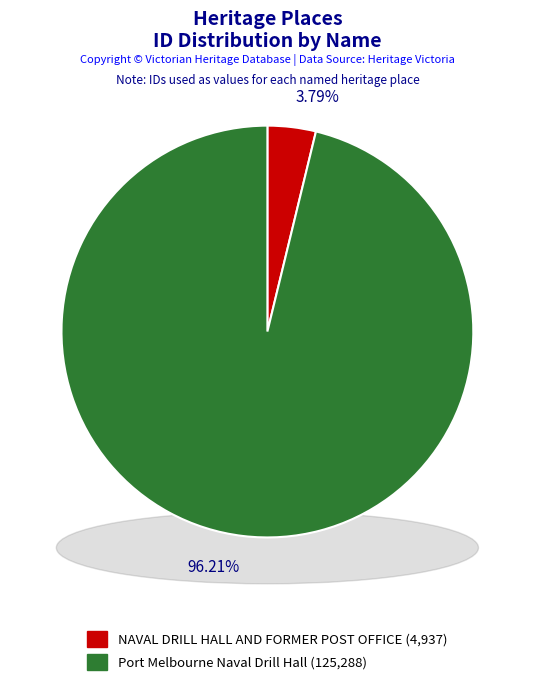

What percentage do NAVAL DRILL HALL AND FORMER POST OFFICE and Port Melbourne Naval Drill Hall together represent?

100.0%